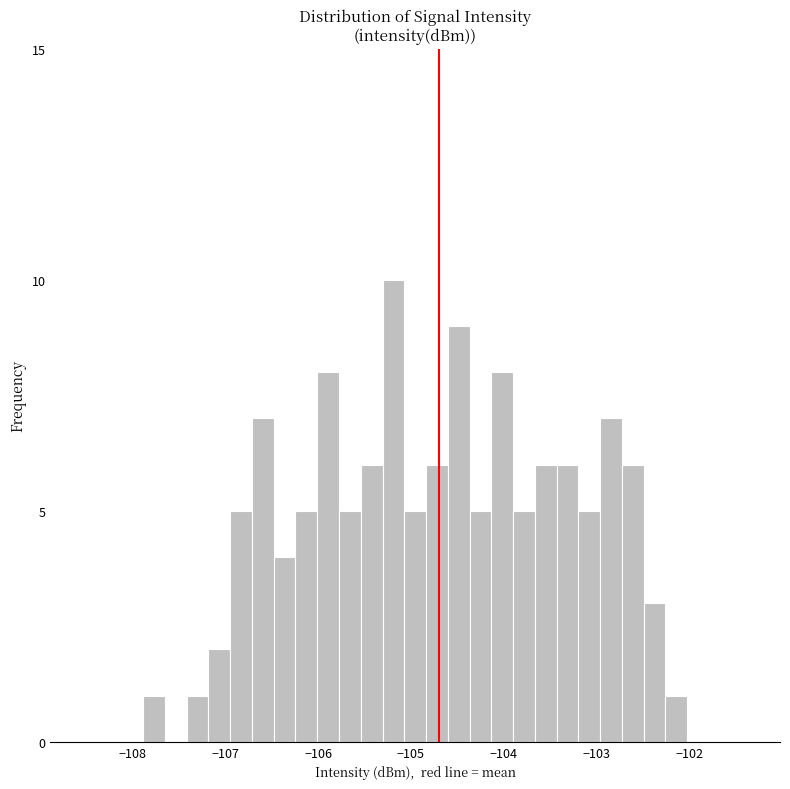

Read against the x-axis, roughly where is the centre of the tallest bar?

-105.2